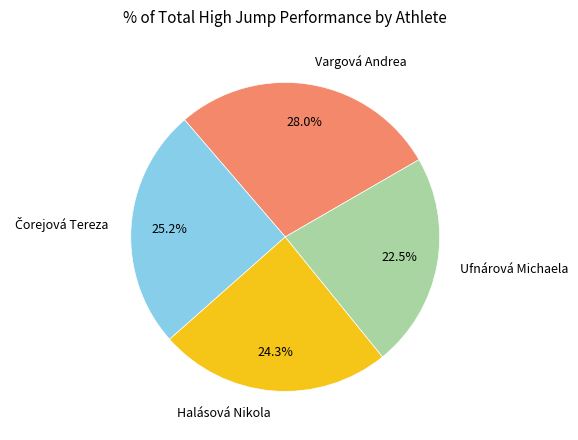

Is the sum of Vargová Andrea and Halásová Nikola greater than half?

Yes